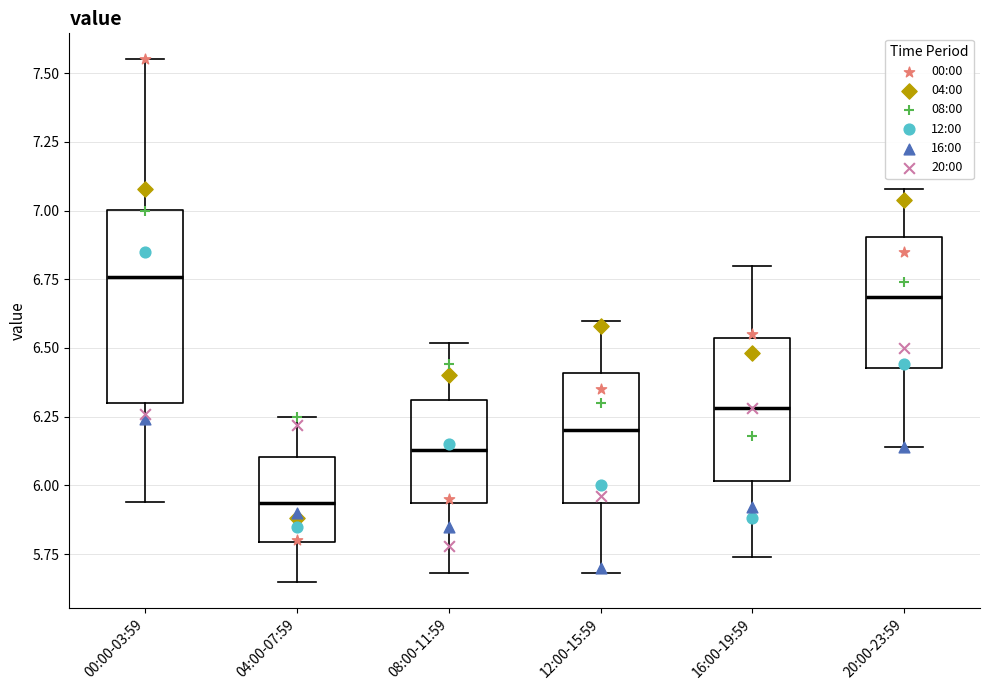

Reading left to right, transcribe this box plot: for each box, give where its median line is, the range the box spans, and where its two whiskers end, as read against the y-axis. The values are not printed on the chart, so give them approximately, as read against the axis.

00:00-03:59: median 6.75, box 6.30 to 7.00, whiskers 5.95 to 7.55
04:00-07:59: median 5.95, box 5.80 to 6.10, whiskers 5.65 to 6.25
08:00-11:59: median 6.15, box 5.95 to 6.30, whiskers 5.70 to 6.50
12:00-15:59: median 6.20, box 5.95 to 6.40, whiskers 5.70 to 6.60
16:00-19:59: median 6.30, box 6.00 to 6.55, whiskers 5.75 to 6.80
20:00-23:59: median 6.70, box 6.45 to 6.90, whiskers 6.15 to 7.10